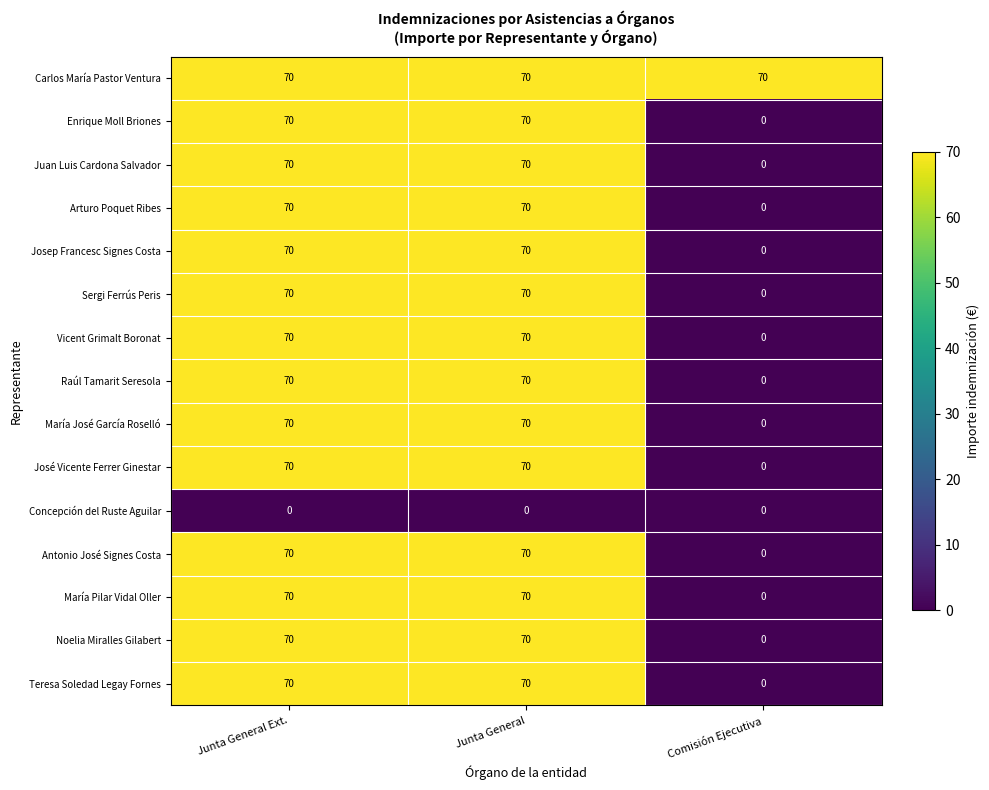

Count the number of categories in the chart.

3